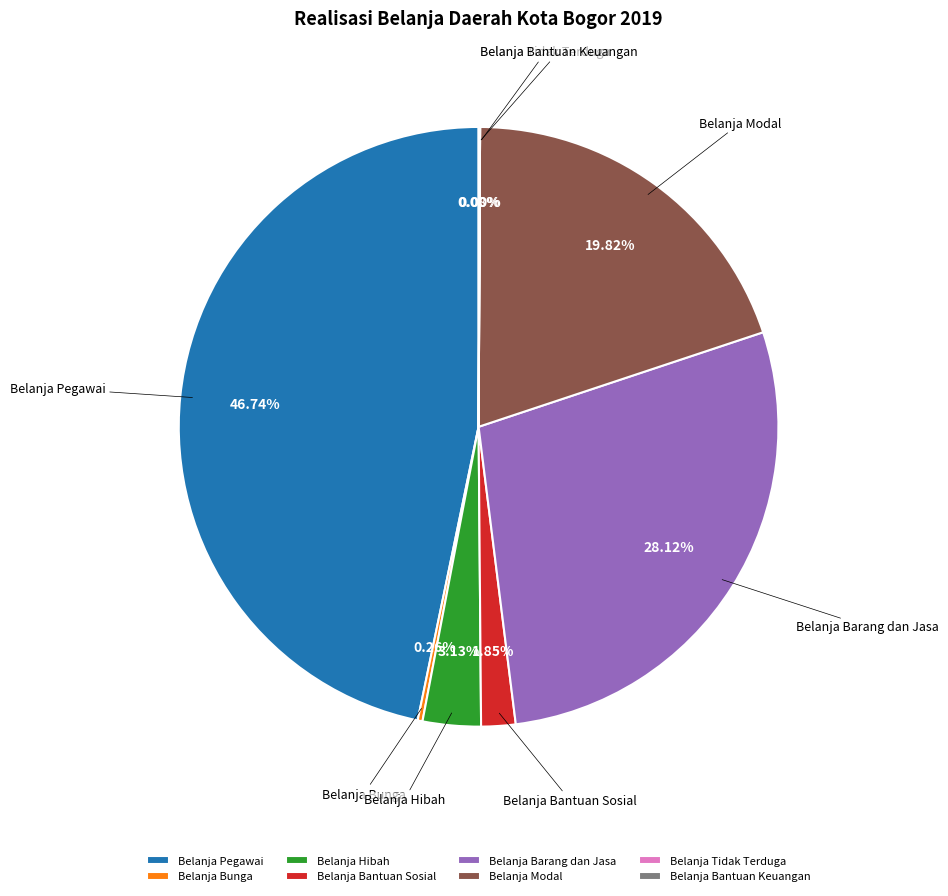

Does any single category account for the majority?

No